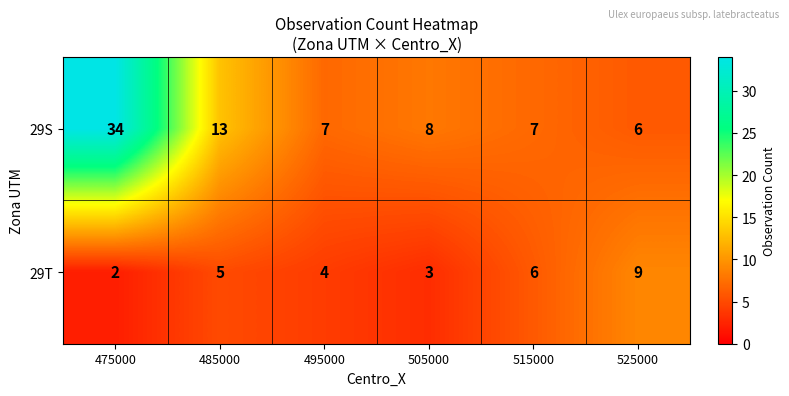

Which series changed the most between 495000 and 515000?

29T